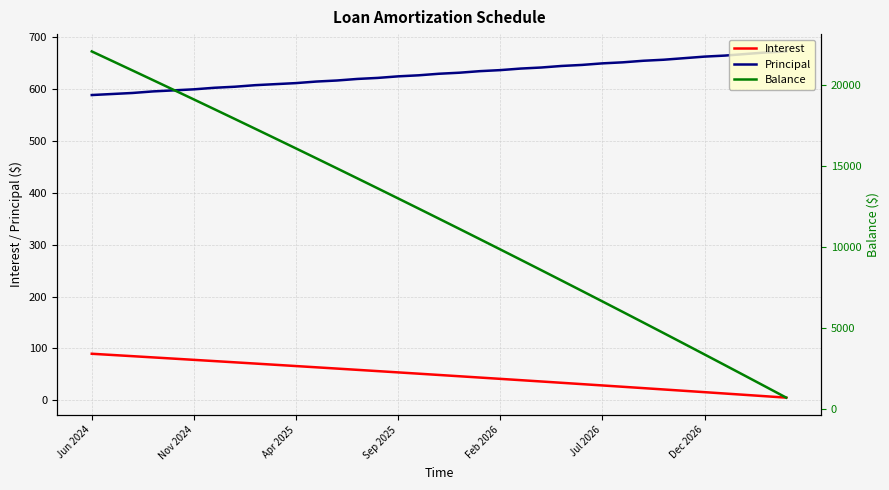

True or false: Principal and Interest intersect in this chart.

False